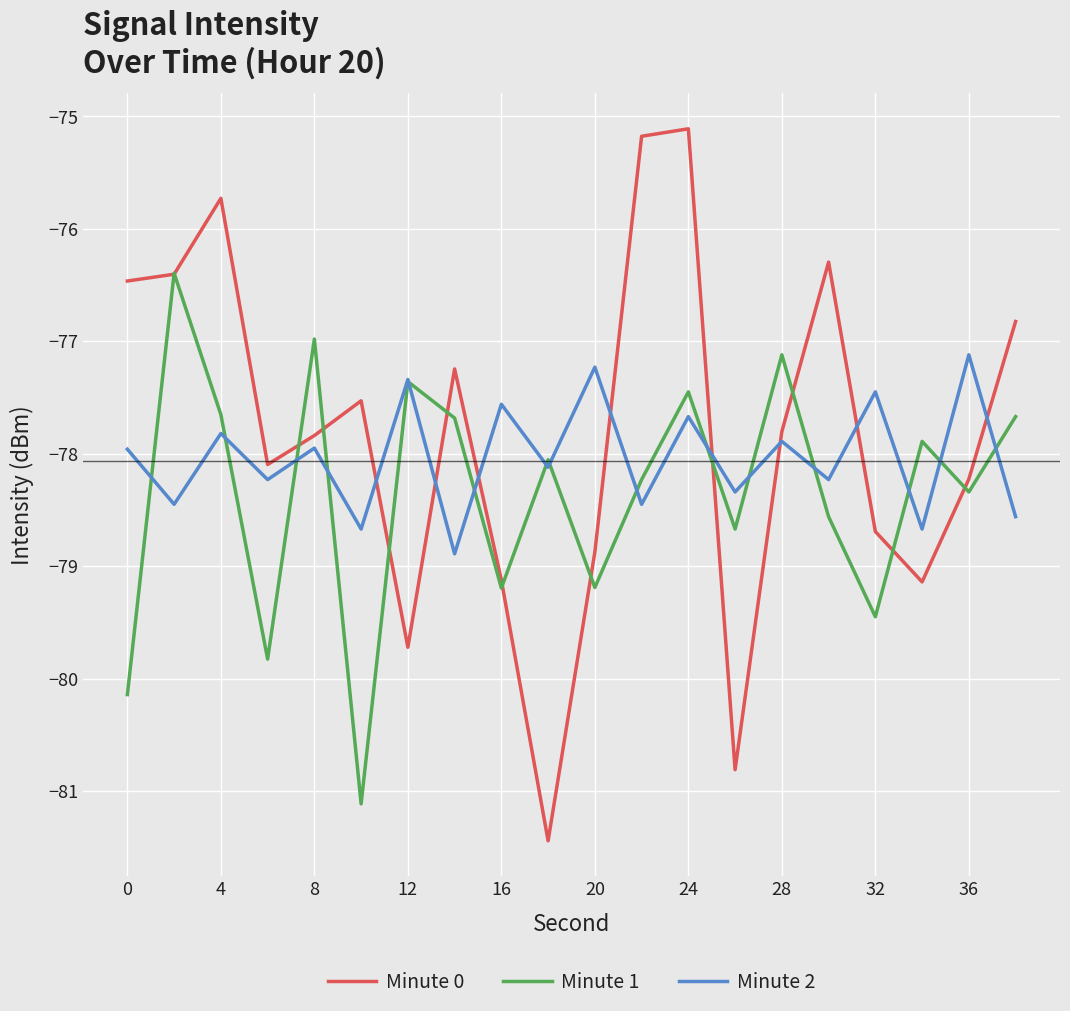

Which series has the largest range (max minus min)?

Minute 0